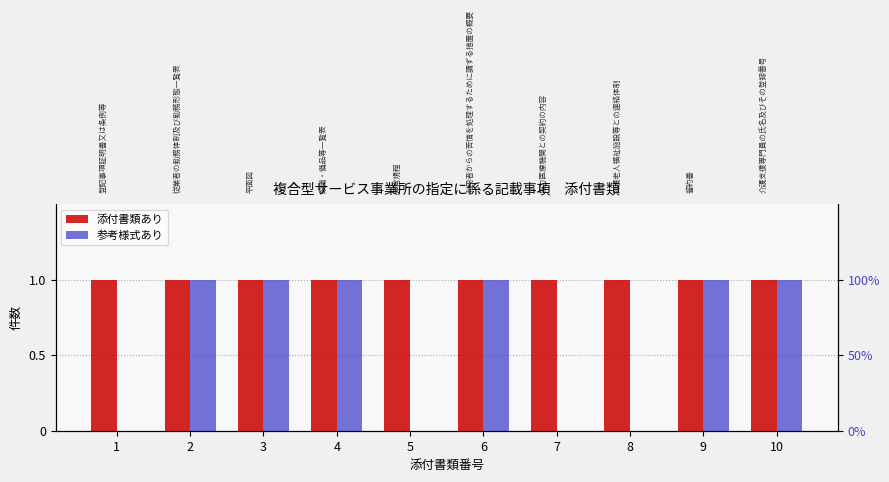

Is it true that 添付書類あり equals 1 at 2?

True